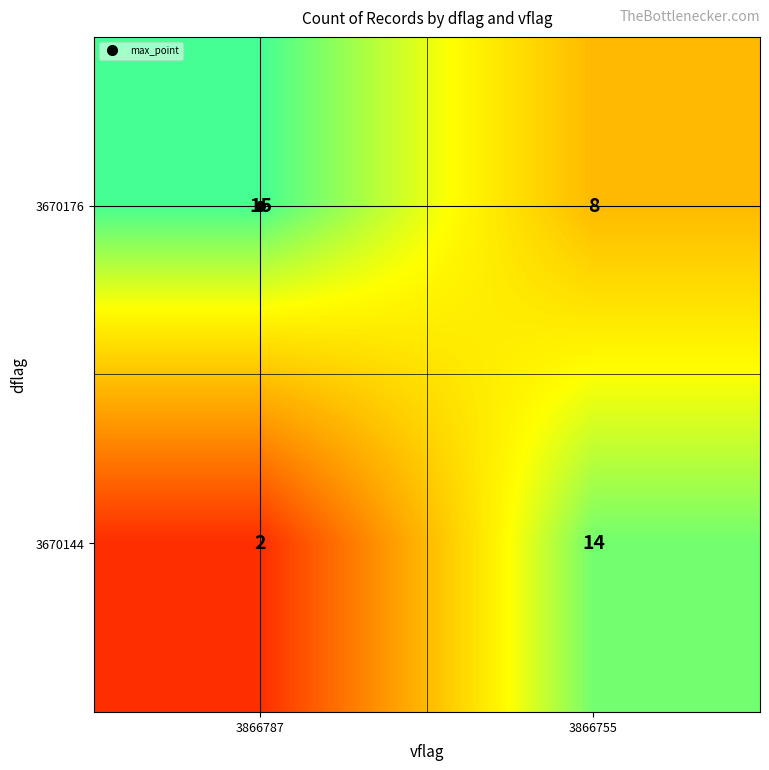

What is the maximum value shown in the chart?

15